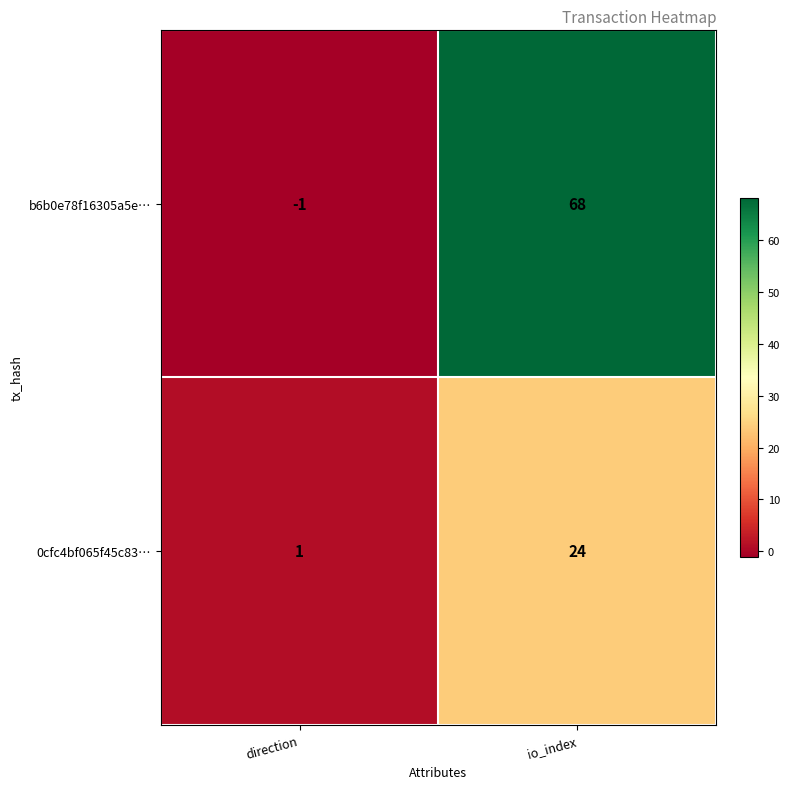

Reading left to right, transcribe all the data shown in this chart.

b6b0e78f16305a5e…: direction=-1	io_index=68
0cfc4bf065f45c83…: direction=1	io_index=24